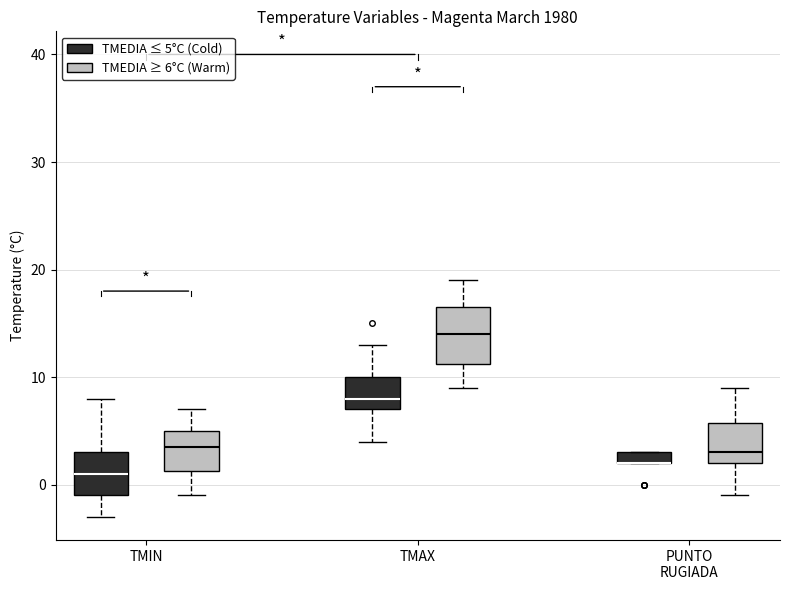

Where is the upper edge of the box for TMAX (TMEDIA ≤ 5°C (Cold)) on the y-axis? The values are not printed on the chart, so give them approximately, as read against the axis.

10